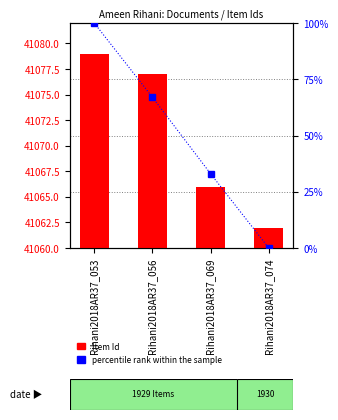

What is the difference between the maximum and minimum values in the percentile rank within the sample series?

100